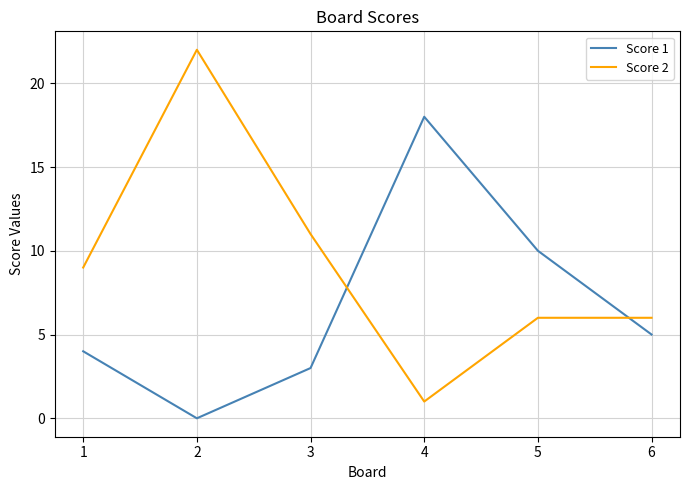

Rank the series by their maximum value, from highest to lowest.

Score 2, Score 1